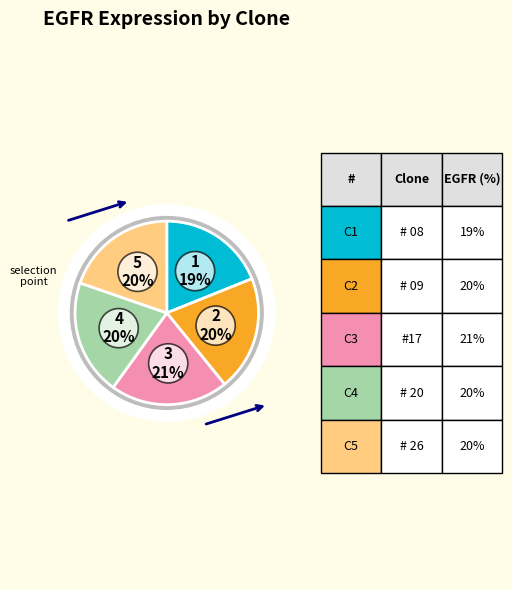

The # 09 slice represents 35% of the pie. True or false?

False